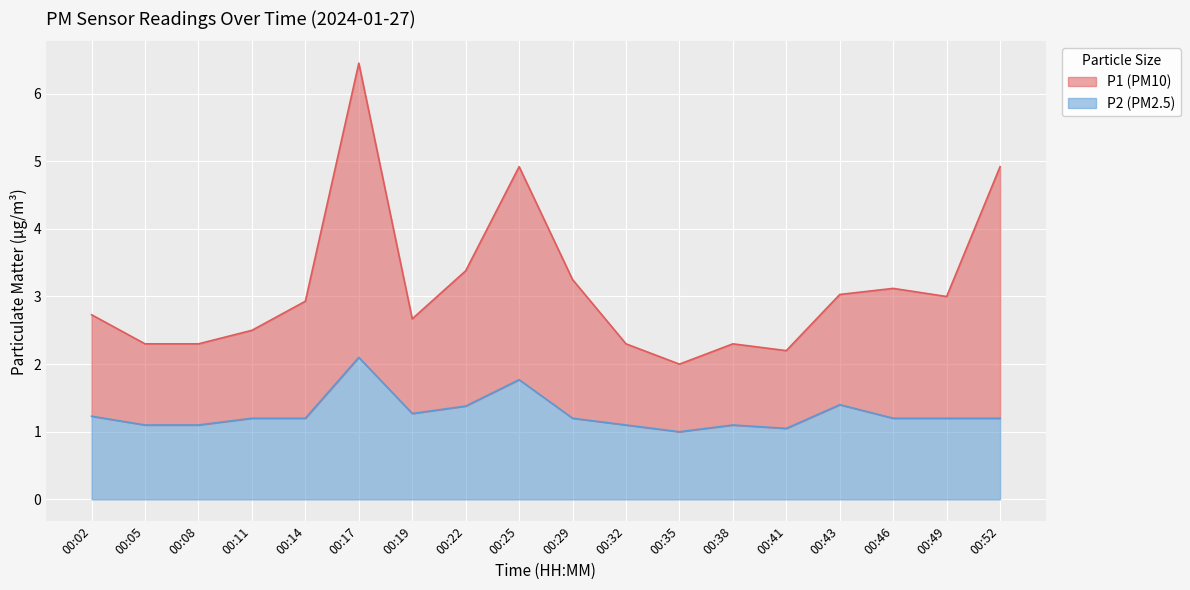

Reading left to right, transcribe all the data shown in this chart.

P1: 2.7	2.3	2.3	2.5	2.9	6.4	2.7	3.4	4.9	3.2	2.3	2.0	2.3	2.2	3.0	3.1	3.0	4.9
P2: 1.2	1.1	1.1	1.2	1.2	2.1	1.3	1.4	1.8	1.2	1.1	1.0	1.1	1.1	1.4	1.2	1.2	1.2